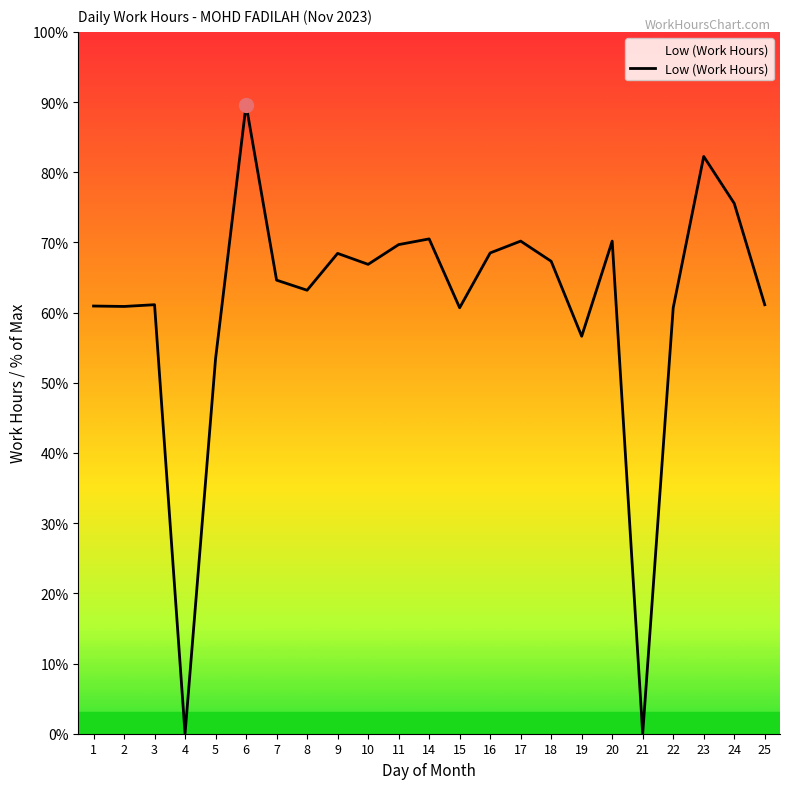

Does the chart display data point markers on the line(s)?

No